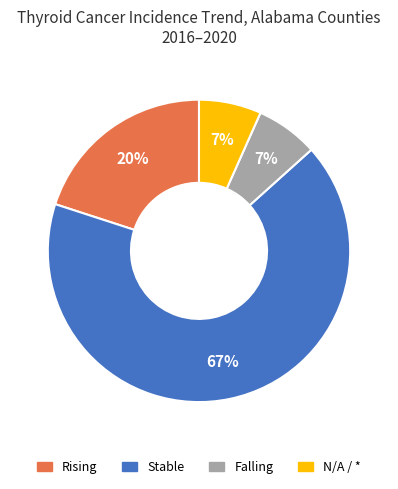

To the nearest percent, what is the average slice percentage?

25%